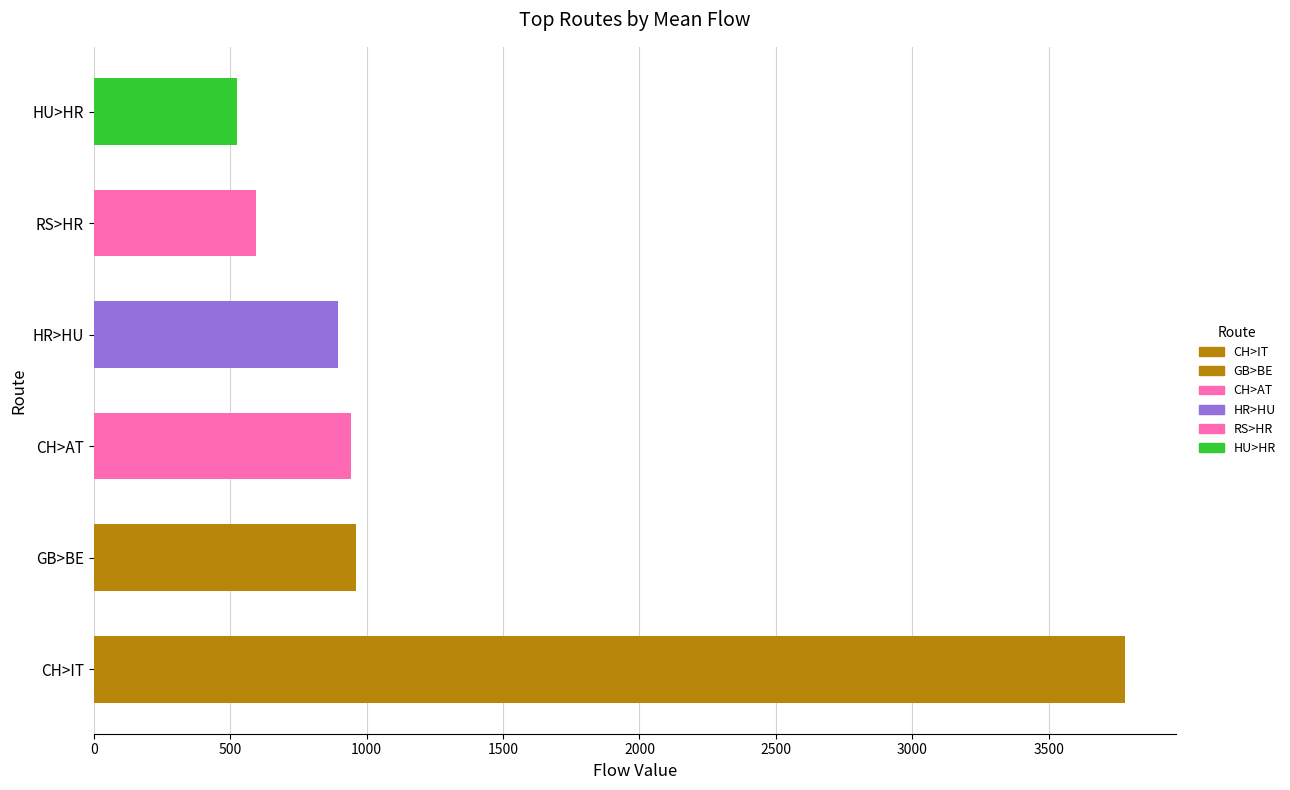

How many categories are shown in the chart?

6